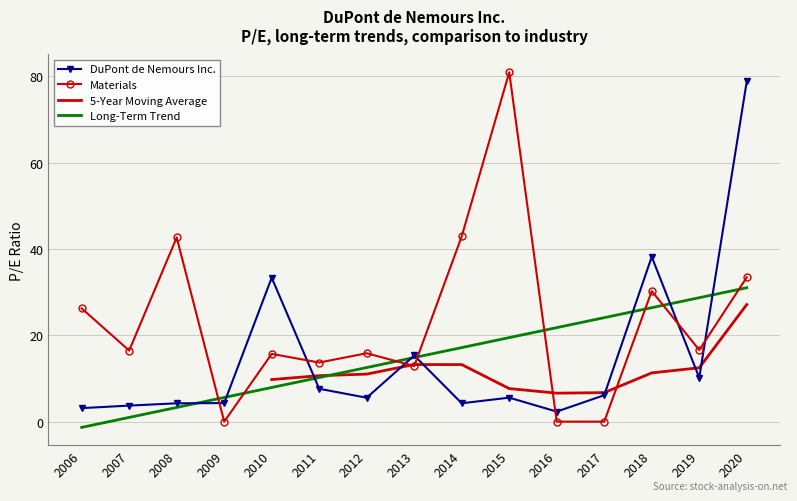

Reading left to right, list all the values displayed in this chart.

DuPont de Nemours Inc.: 2006=3.1	2007=3.7	2008=4.2	2009=4.3	2010=33.4	2011=7.6	2012=5.5	2013=15.3	2014=4.3	2015=5.6	2016=2.3	2017=6.1	2018=38.2	2019=10.2	2020=78.8
Materials: 2006=26.2	2007=16.5	2008=42.7	2009=0.0	2010=15.7	2011=13.7	2012=15.8	2013=12.9	2014=43.0	2015=81.0	2016=0.0	2017=0.0	2018=30.3	2019=16.6	2020=33.4